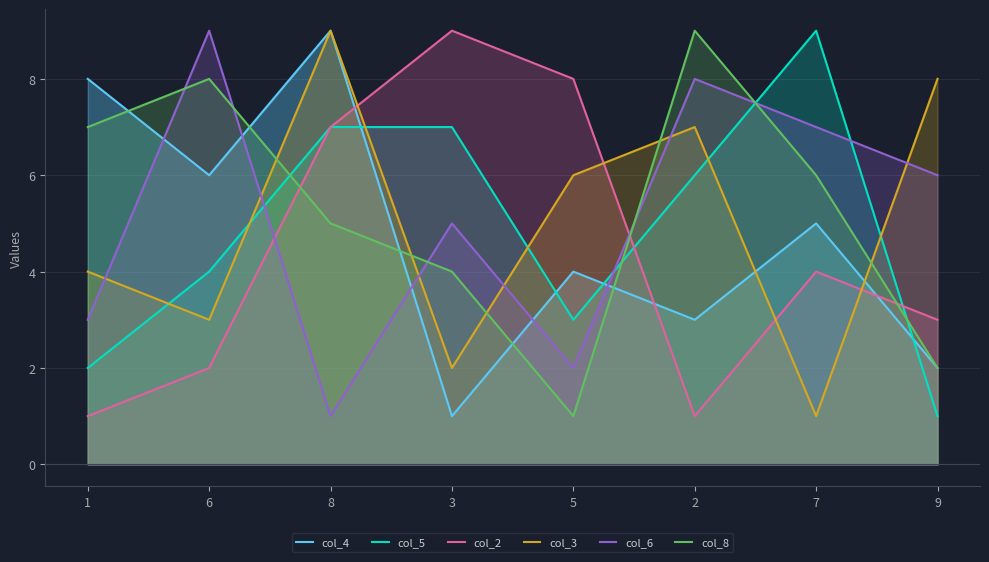

What is the label of the 5th point from the left?

5